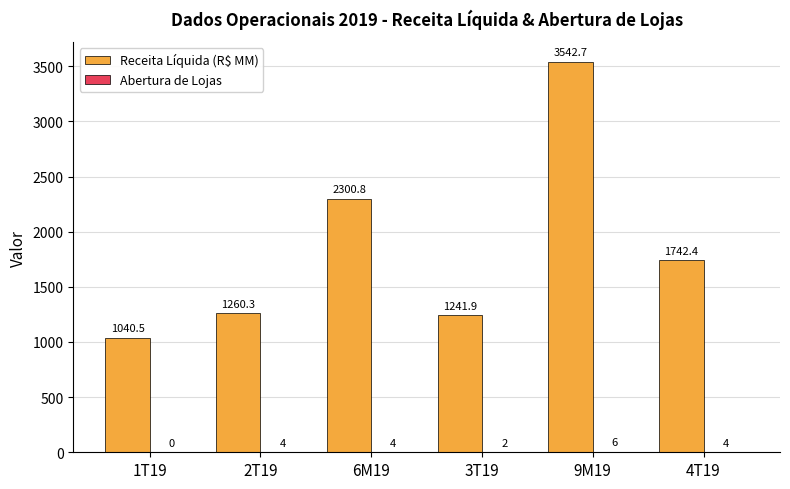

Are the bars grouped side by side (vs. stacked)?

Yes